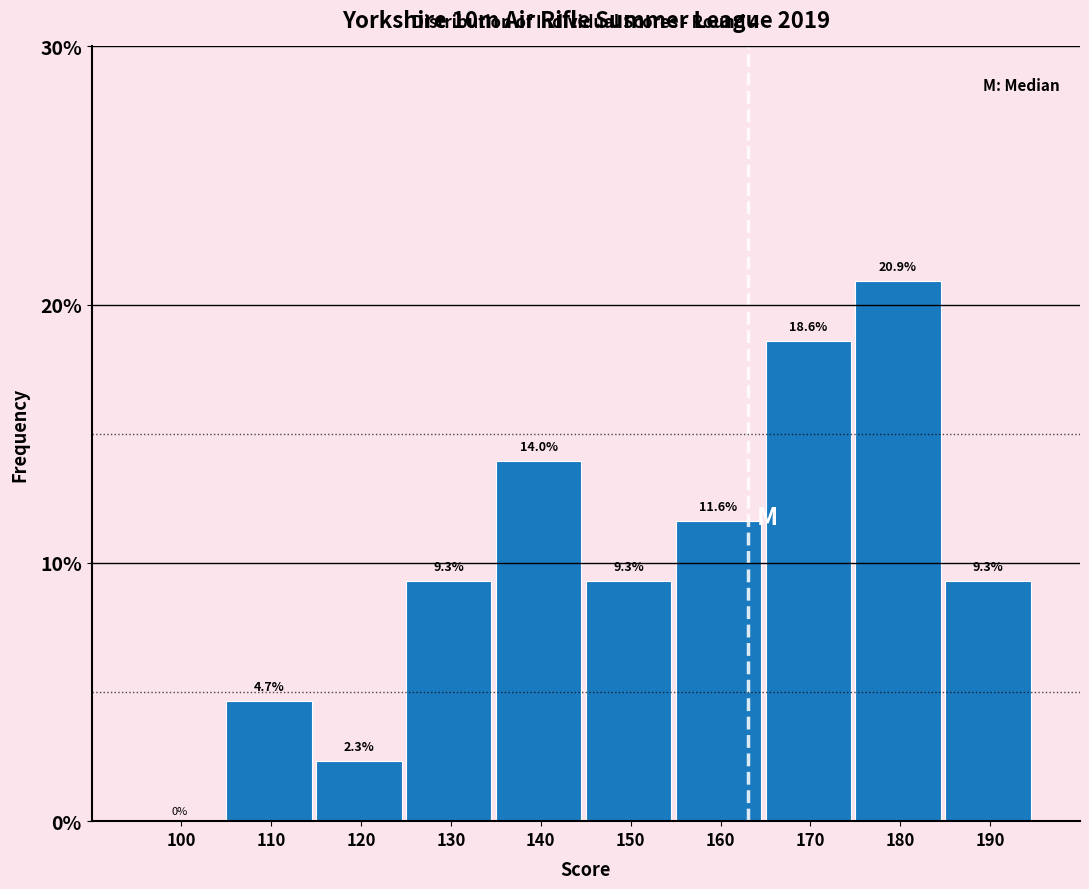

Reading left to right, extract all data points from this chart.

100=0.0	110=4.7	120=2.3	130=9.3	140=14.0	150=9.3	160=11.6	170=18.6	180=20.9	190=9.3